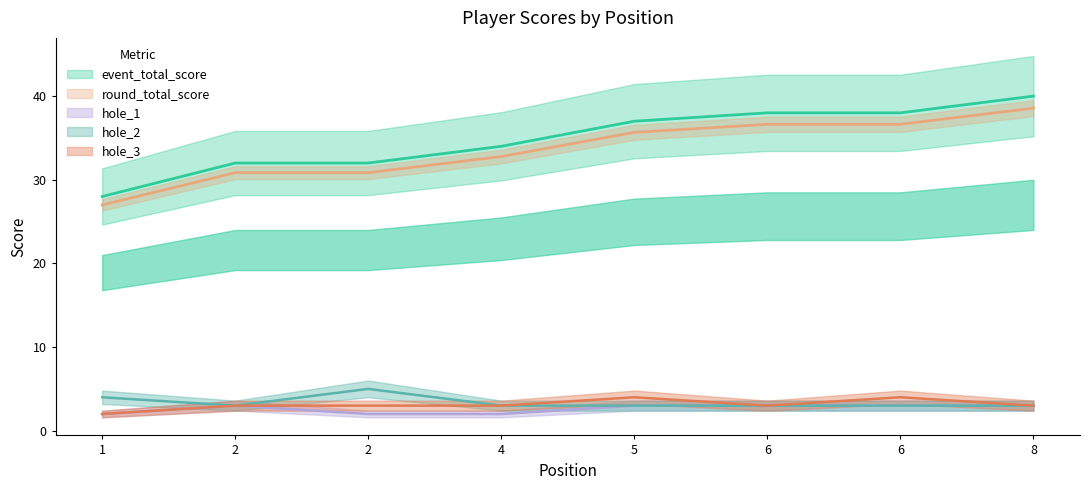

Rank the series at 8 from highest to lowest value.

event_total_score, round_total_score, hole_1, hole_2, hole_3